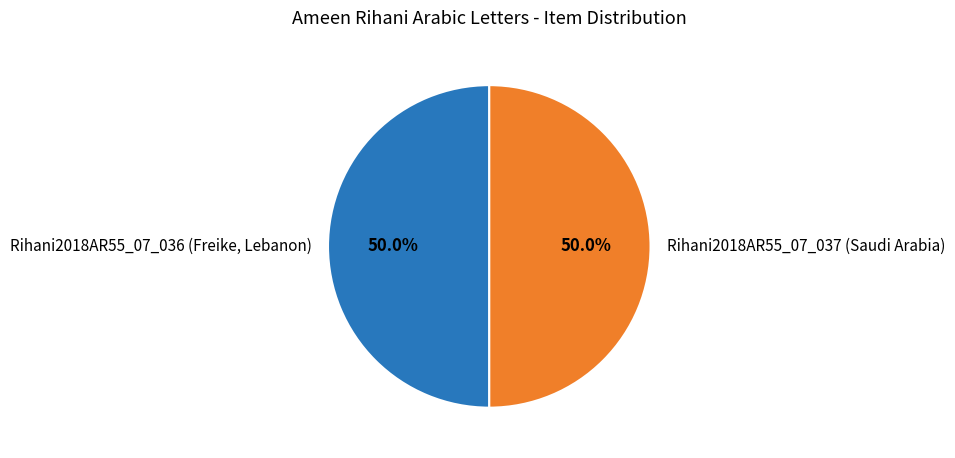

What percentage do Rihani2018AR55_07_036 (Freike, Lebanon) and Rihani2018AR55_07_037 (Saudi Arabia) together represent?

100.0%